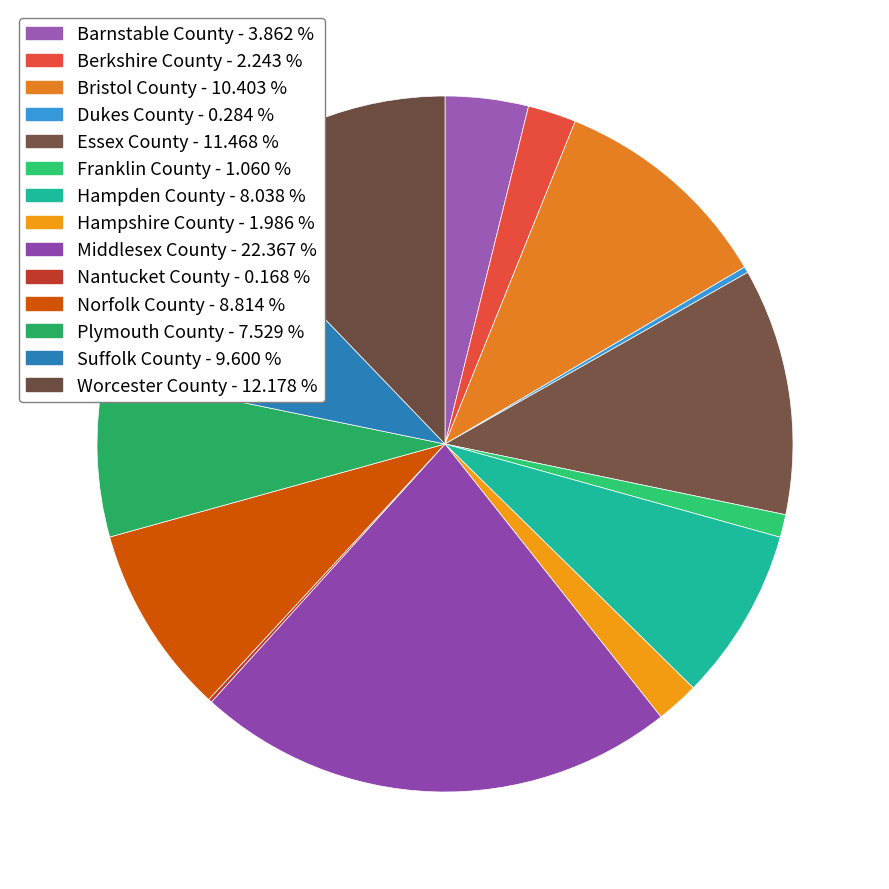

How many slices are in this pie chart?

14